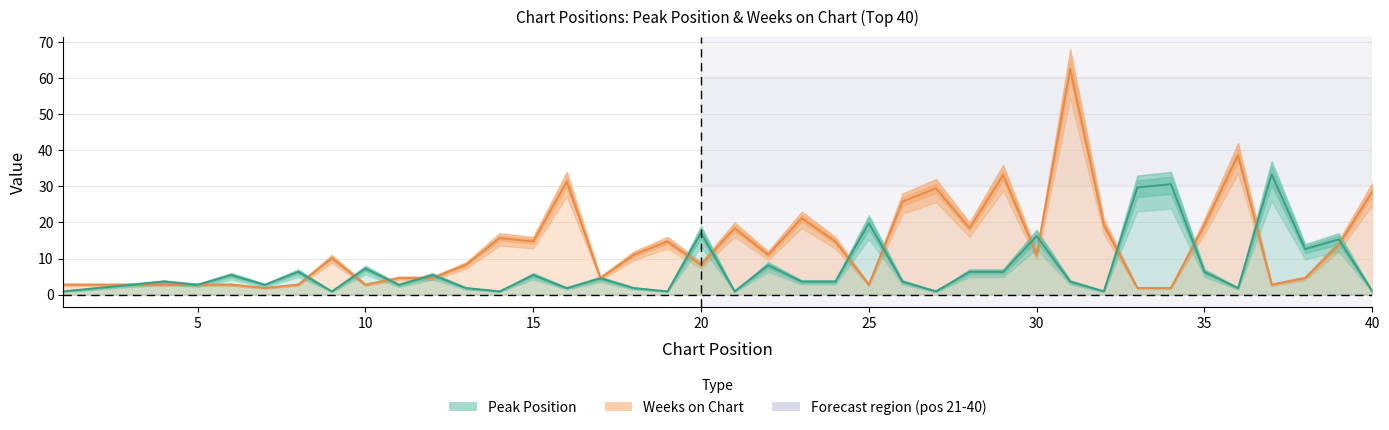

What is the difference between the maximum and minimum values in the Peak Position series?

32.4